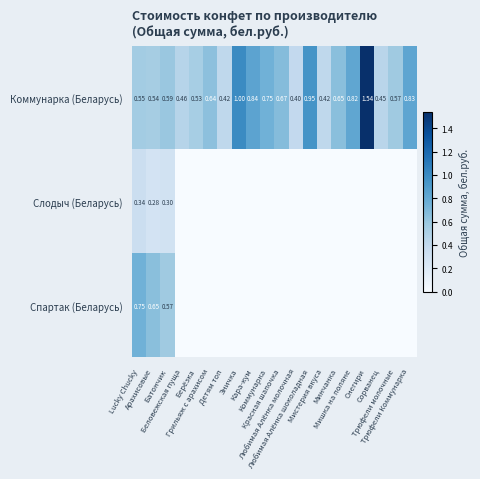

Rank the series at Беловежская пуща from lowest to highest value.

Слодыч (Беларусь), Спартак (Беларусь), Коммунарка (Беларусь)